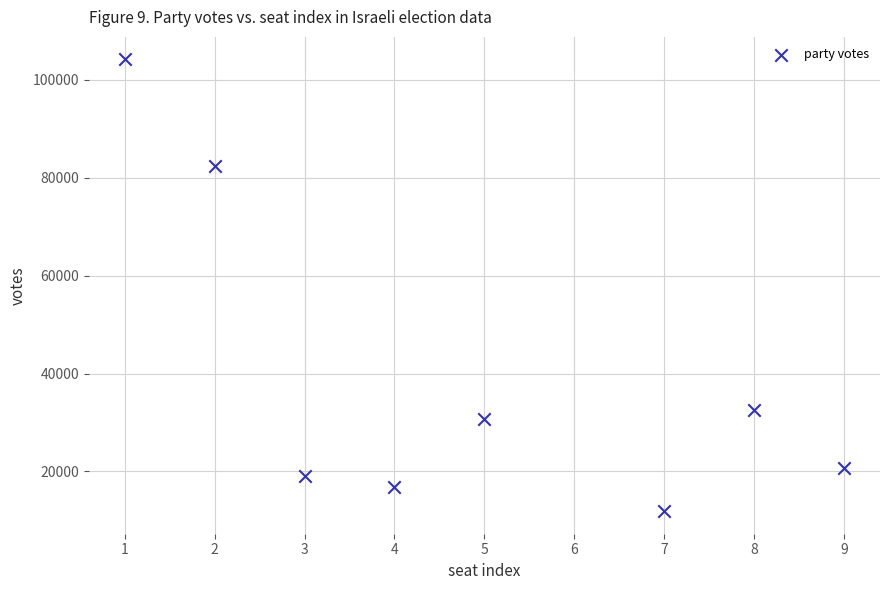

What is the average Y value?

39814